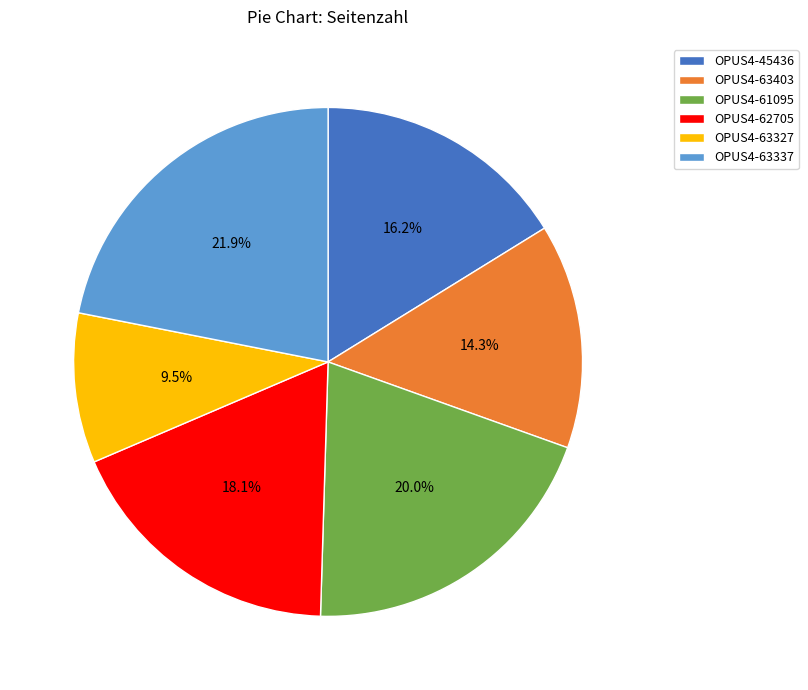

To the nearest percent, what is the combined percentage of OPUS4-62705 and OPUS4-45436?

34%